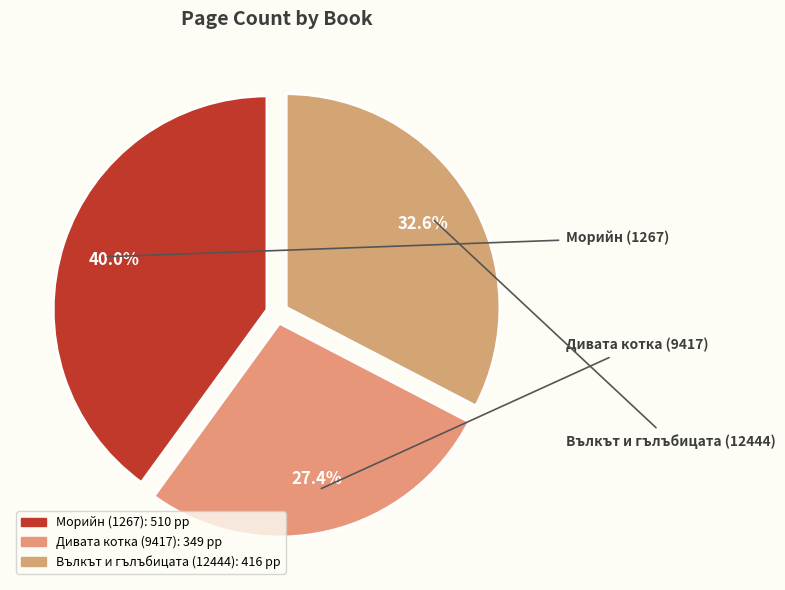

True or false: Морийн (1267) accounts for 48% of the total.

False